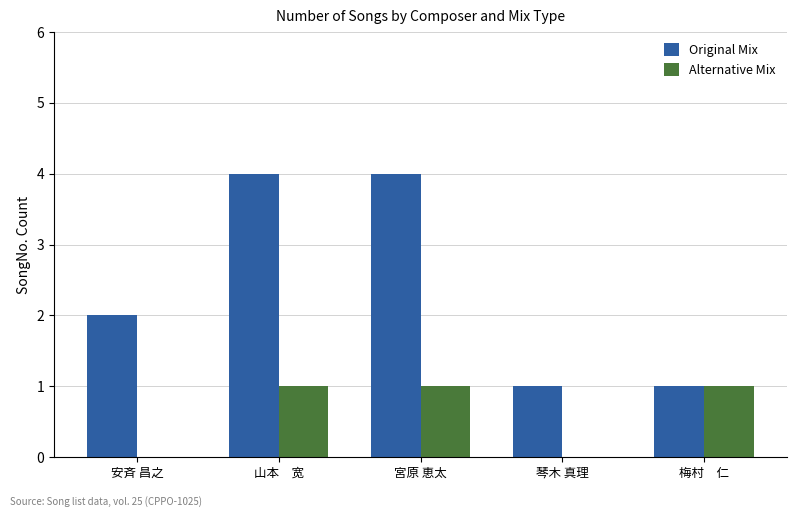

What is the sum of all Alternative Mix values?

3